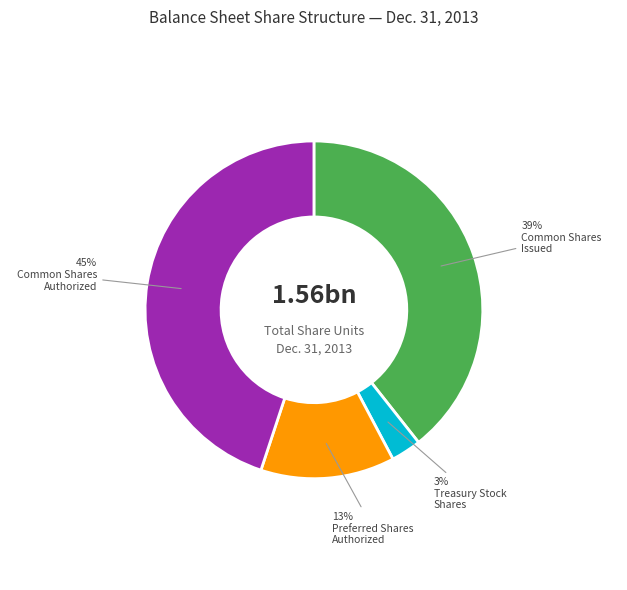

To the nearest percent, what is the difference between the largest and smallest slice percentages?

42%